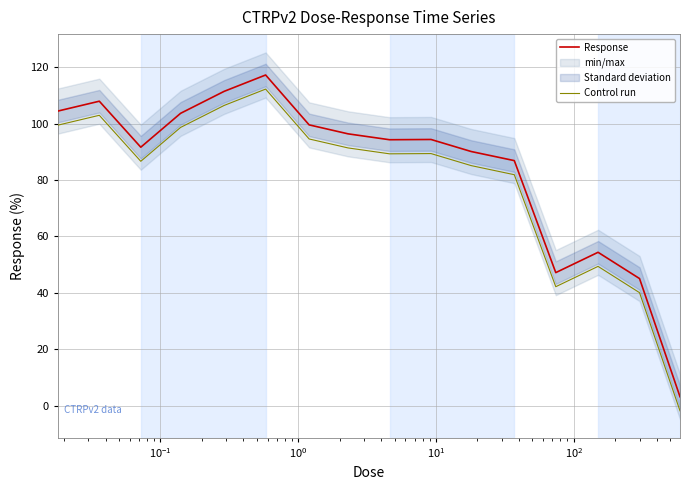

What is the highest value of the Control run series?

112.3